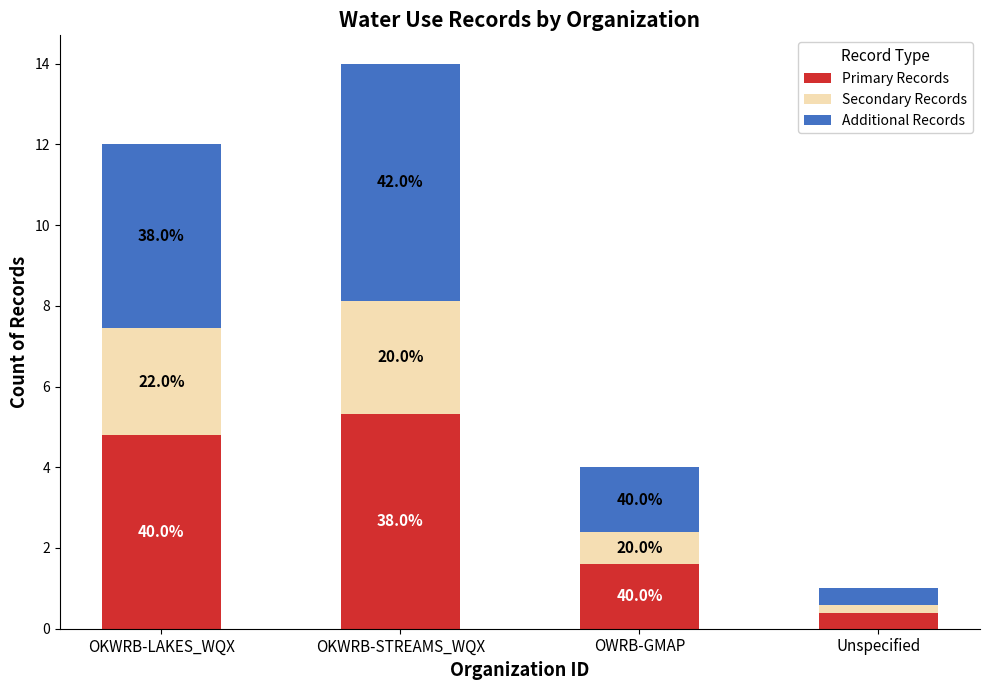

What are all the series names shown in the legend?

Primary Records, Secondary Records, Additional Records